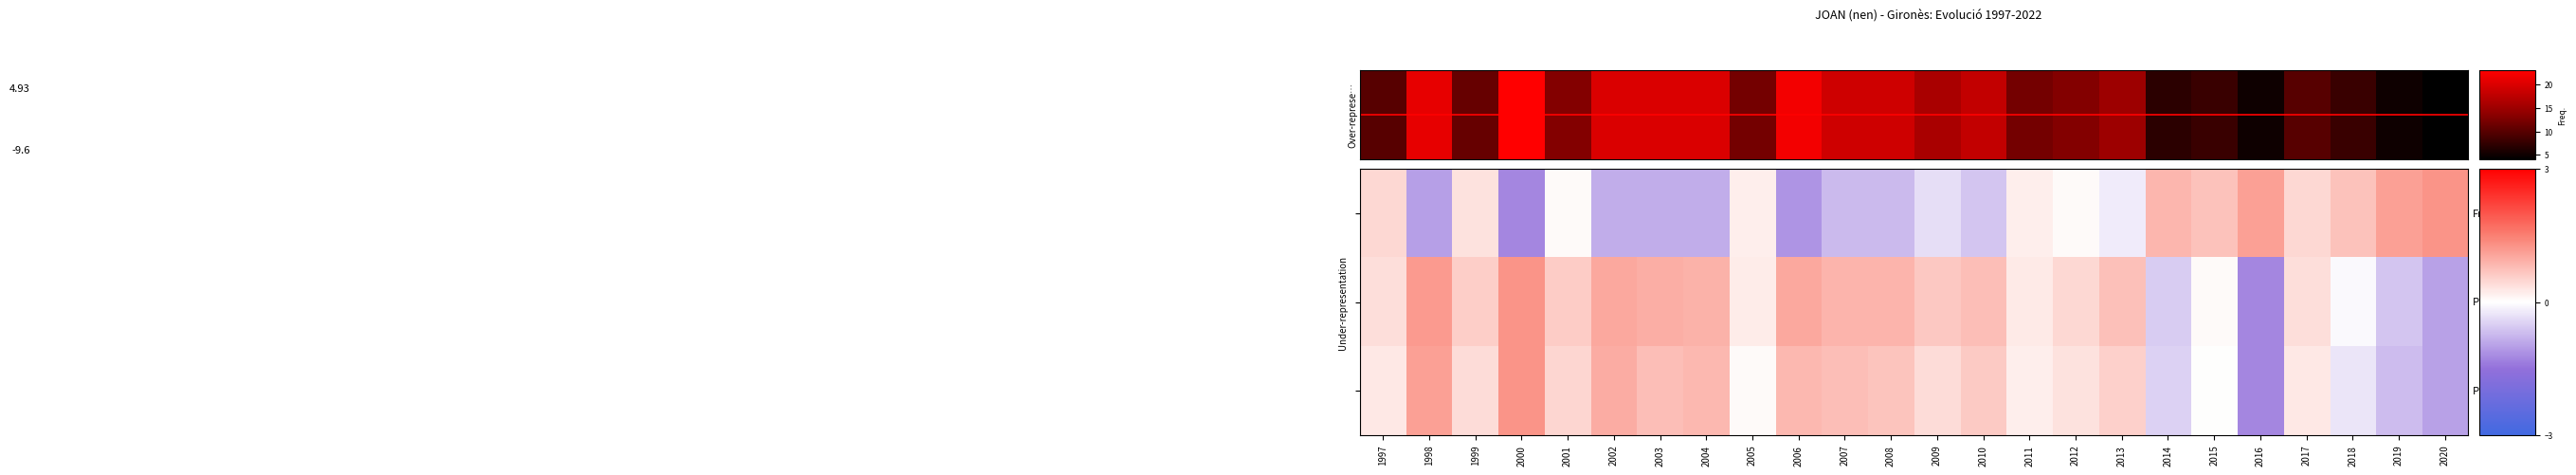

What is the total value across all series at 2009?

0.7